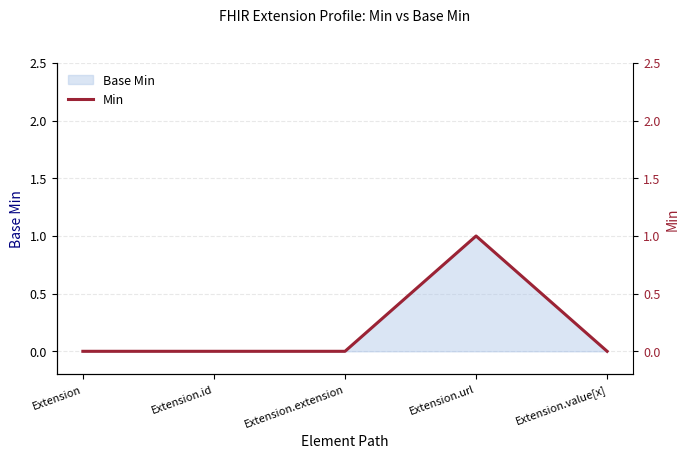

Rank the categories by value from lowest to highest.

Extension, Extension.id, Extension.extension, Extension.value[x], Extension.url